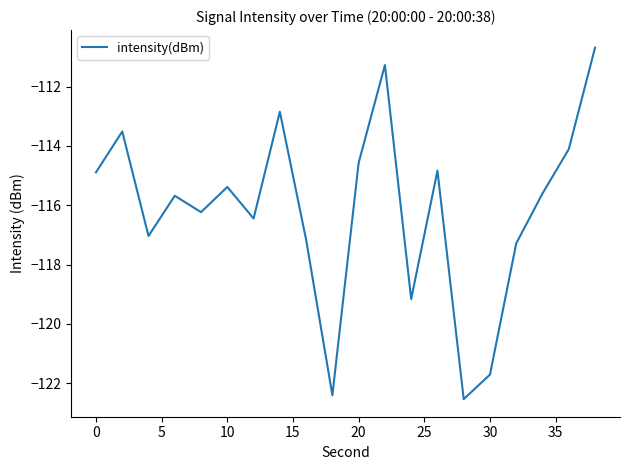

What is the smallest value displayed?

-122.5